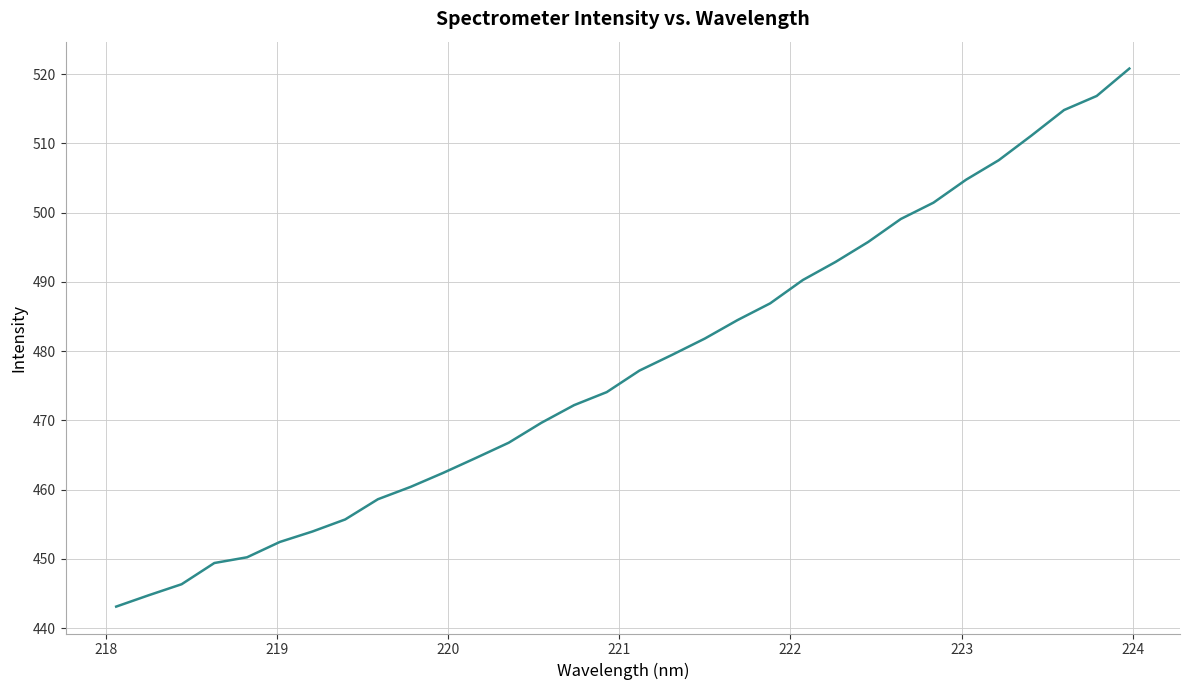

What is the greatest value displayed?

520.8